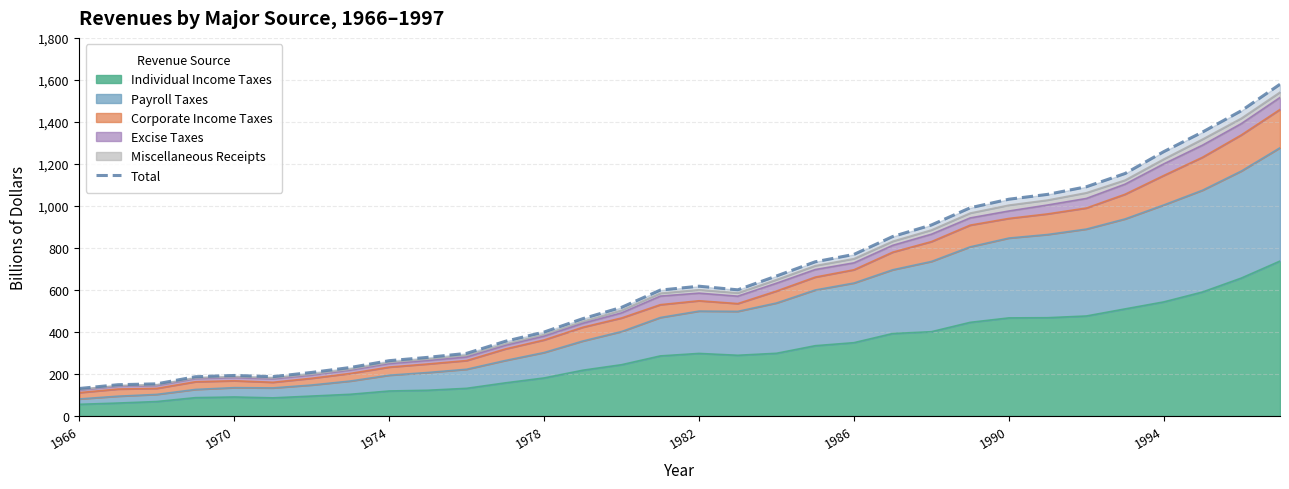

What is the highest value of the Individual Income Taxes series?

737.5